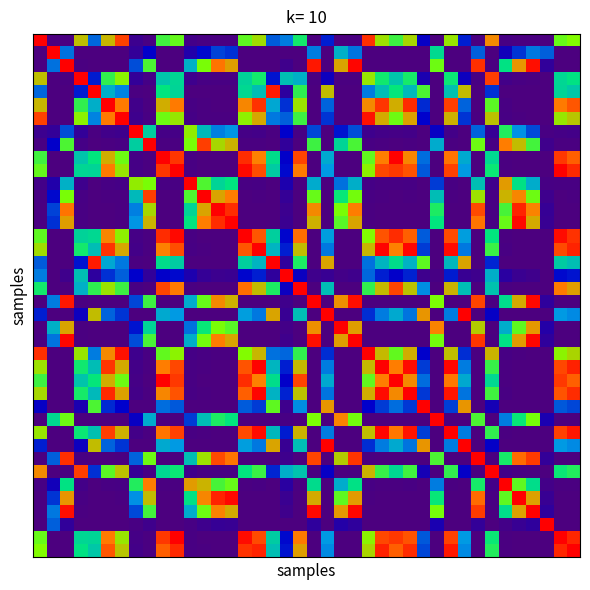

How many distinct data groups are displayed?

40